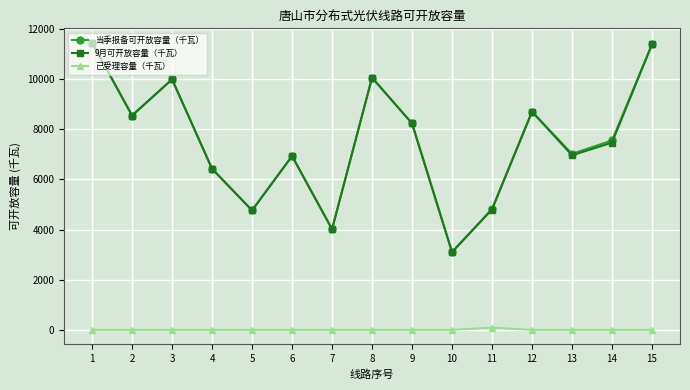

How many interior local valleys does the 当季报备可开放容量（千瓦） series have?

5